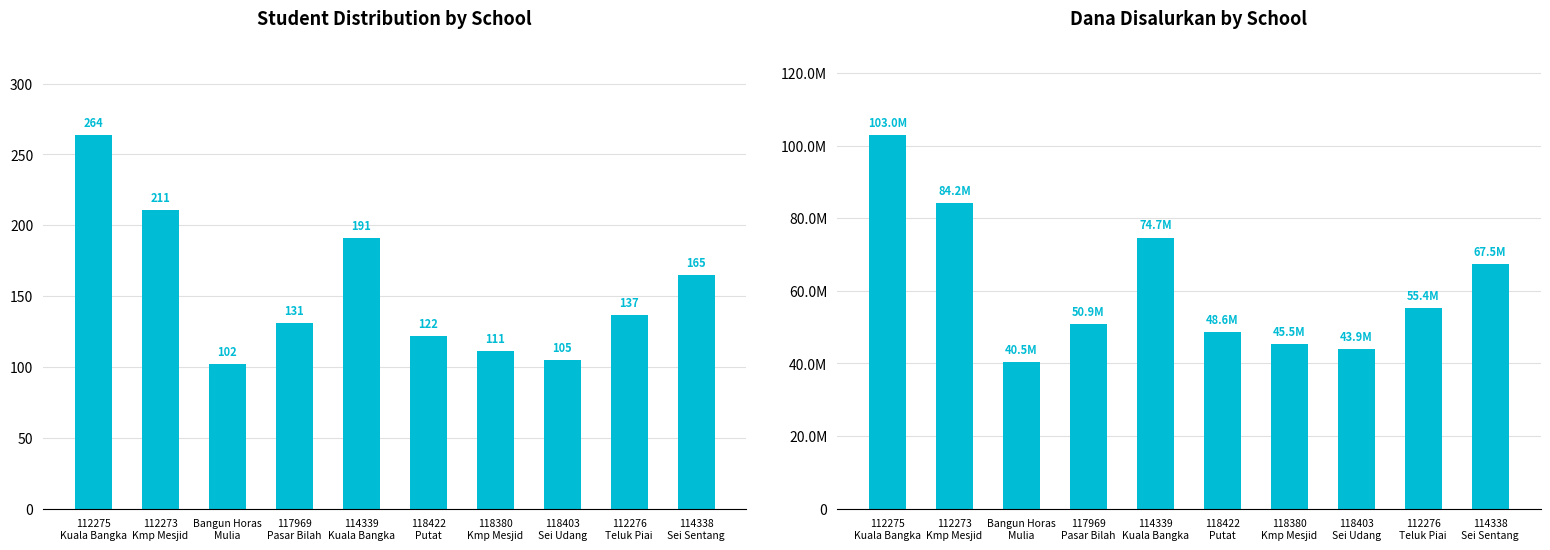

Reading left to right, transcribe all the data shown in this chart.

Siswa Disalurkan: 112275
Kuala Bangka=264	112273
Kmp Mesjid=211	Bangun Horas
Mulia=102	117969
Pasar Bilah=131	114339
Kuala Bangka=191	118422
Putat=122	118380
Kmp Mesjid=111	118403
Sei Udang=105	112276
Teluk Piai=137	114338
Sei Sentang=165
Dana Disalurkan: 112275
Kuala Bangka=103050000	112273
Kmp Mesjid=84150000	Bangun Horas
Mulia=40500000	117969
Pasar Bilah=50850000	114339
Kuala Bangka=74700000	118422
Putat=48600000	118380
Kmp Mesjid=45450000	118403
Sei Udang=43875000	112276
Teluk Piai=55350000	114338
Sei Sentang=67500000